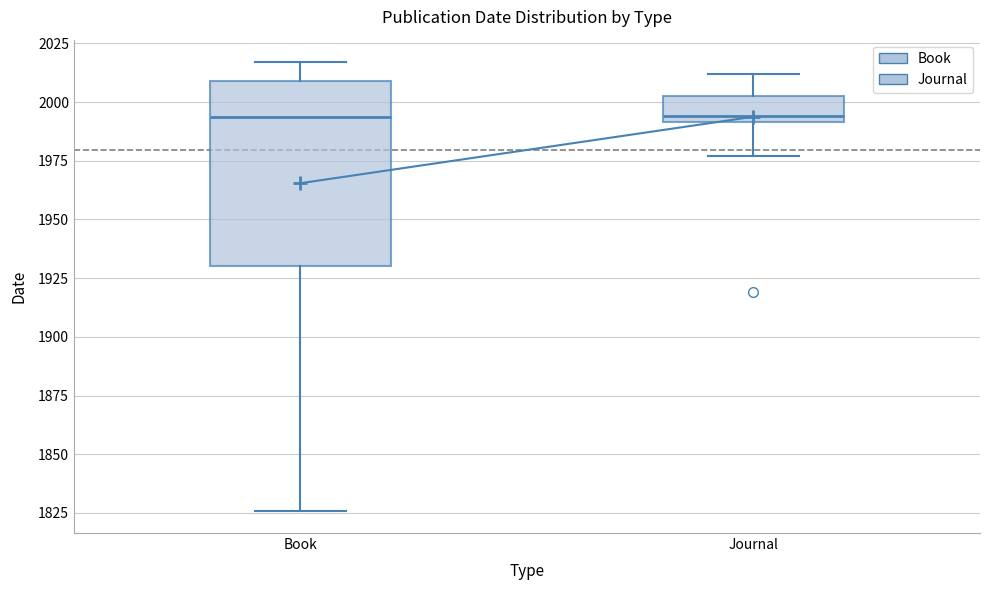

Which box is the tallest, from its lower edge to its upper edge?

Book